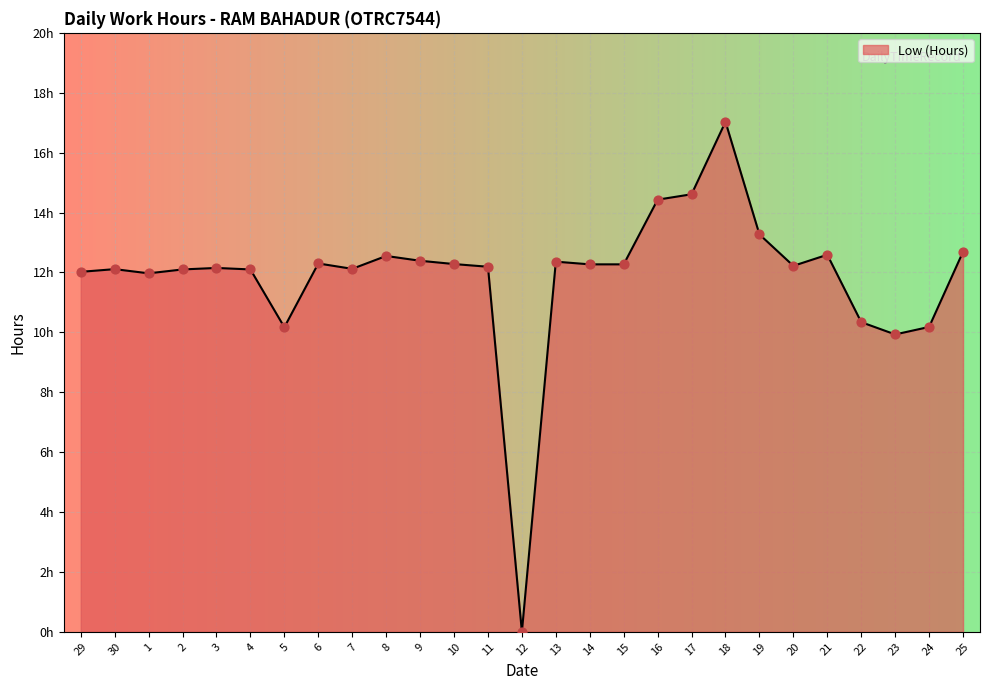

Is this an area chart (filled region under the line)?

Yes